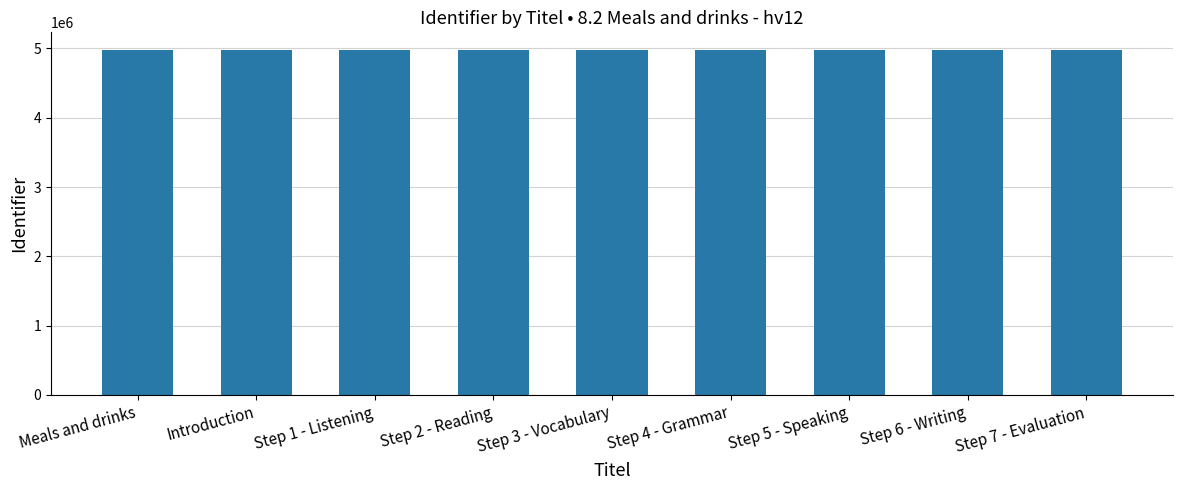

What is the ratio of the value at Step 2 - Reading to the value at Step 4 - Grammar?

1.0